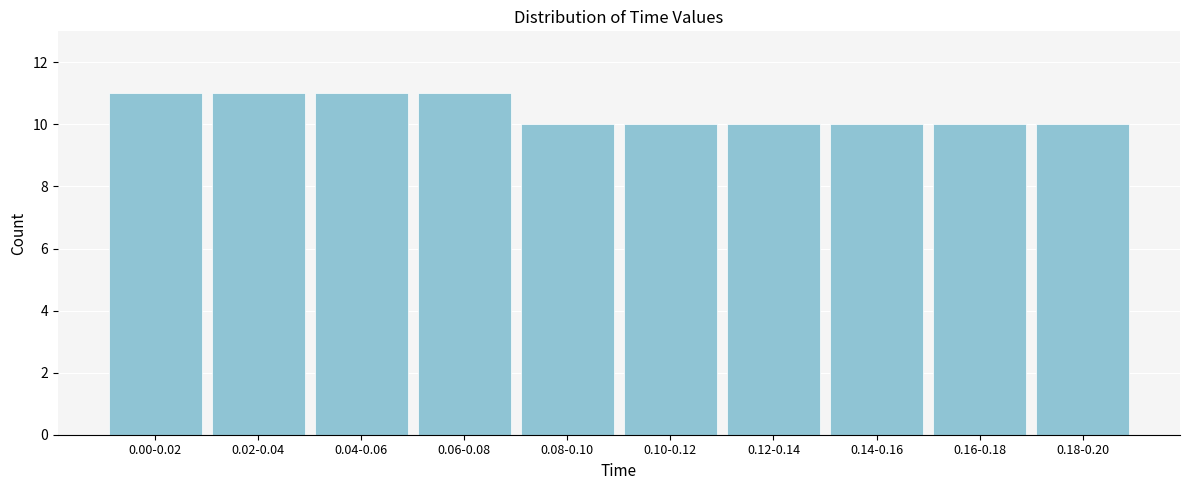

Reading left to right, extract all data points from this chart.

11	11	11	11	10	10	10	10	10	10